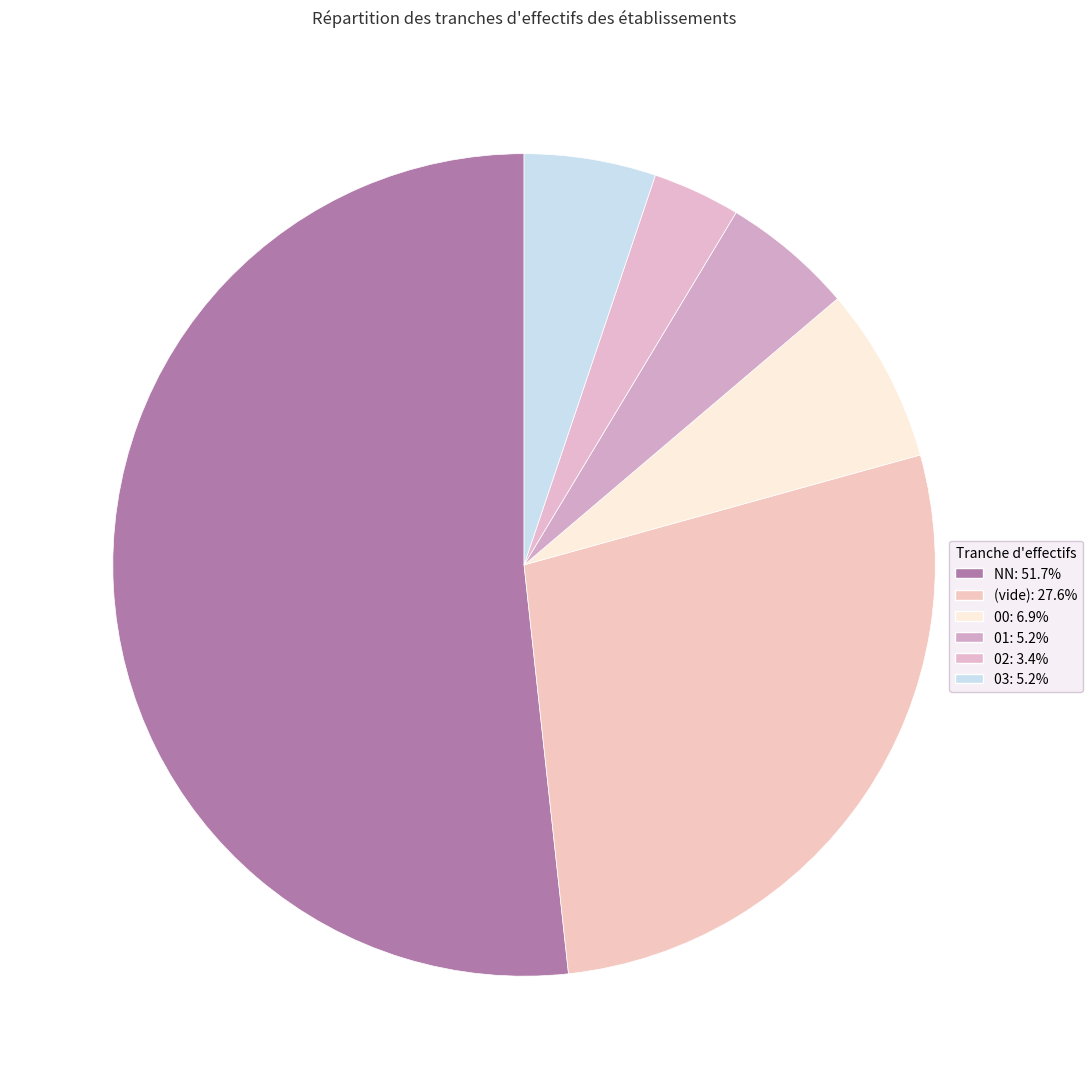

How many slices are in this pie chart?

6